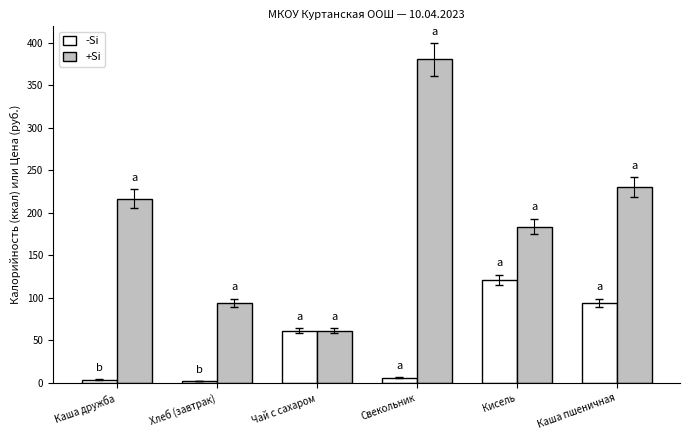

What is the minimum value for -Si?

1.8